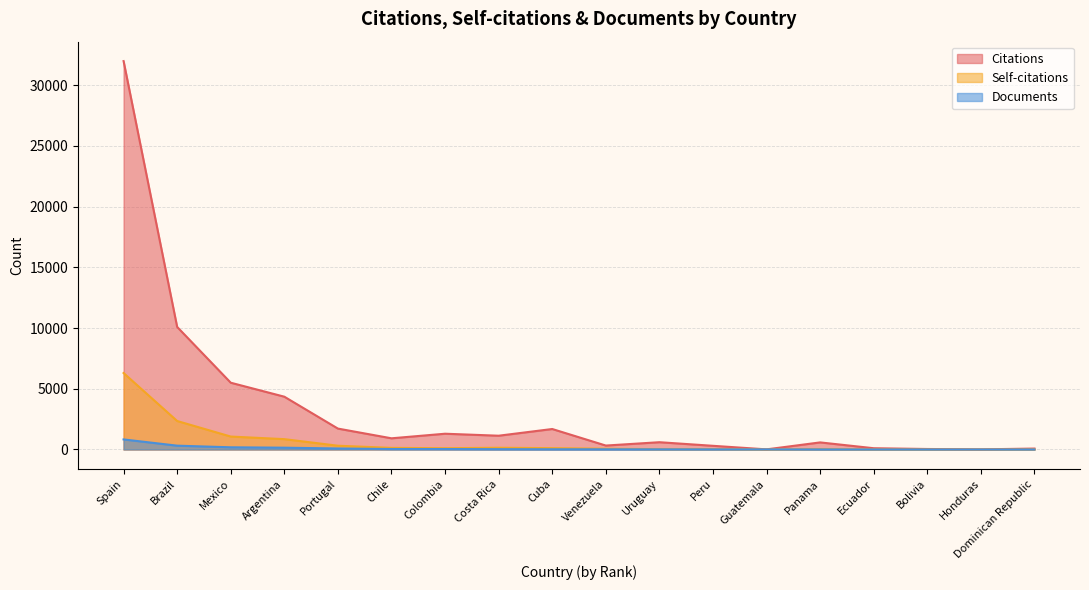

What is the label of the 13th point from the right?

Chile